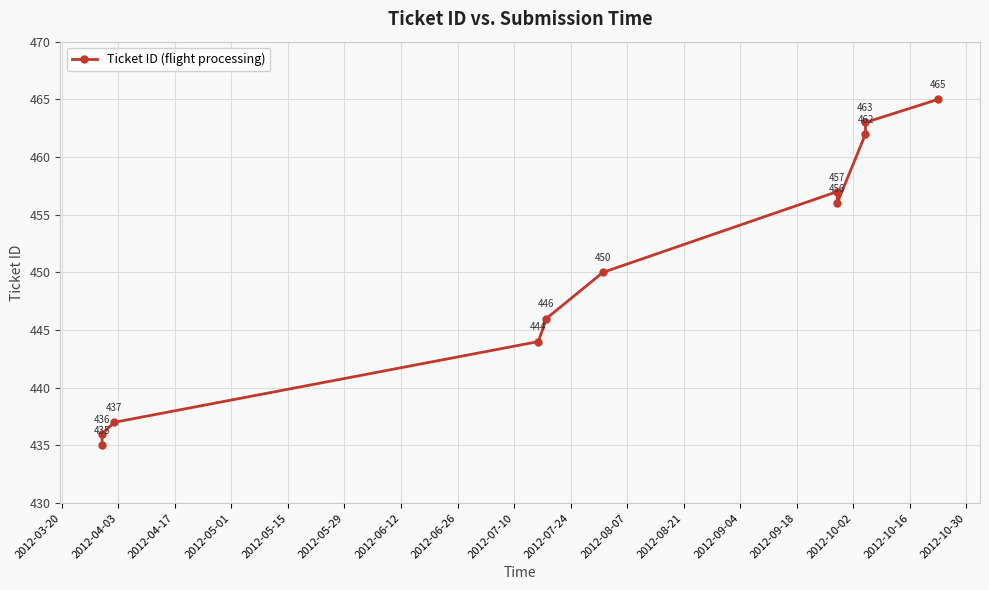

Does the chart display data point markers on the line(s)?

Yes